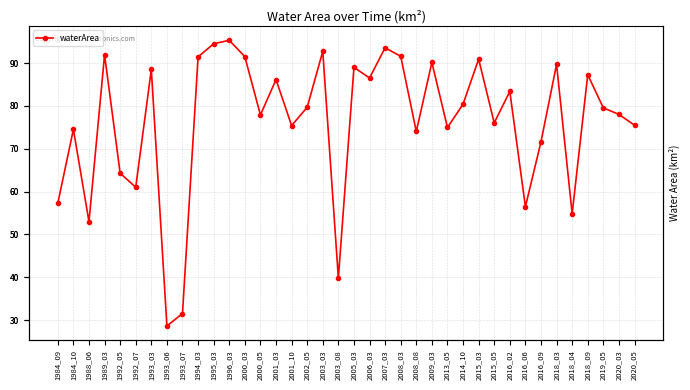

How many points are lower than both their immediate neighbors (excluding endpoints)?

12